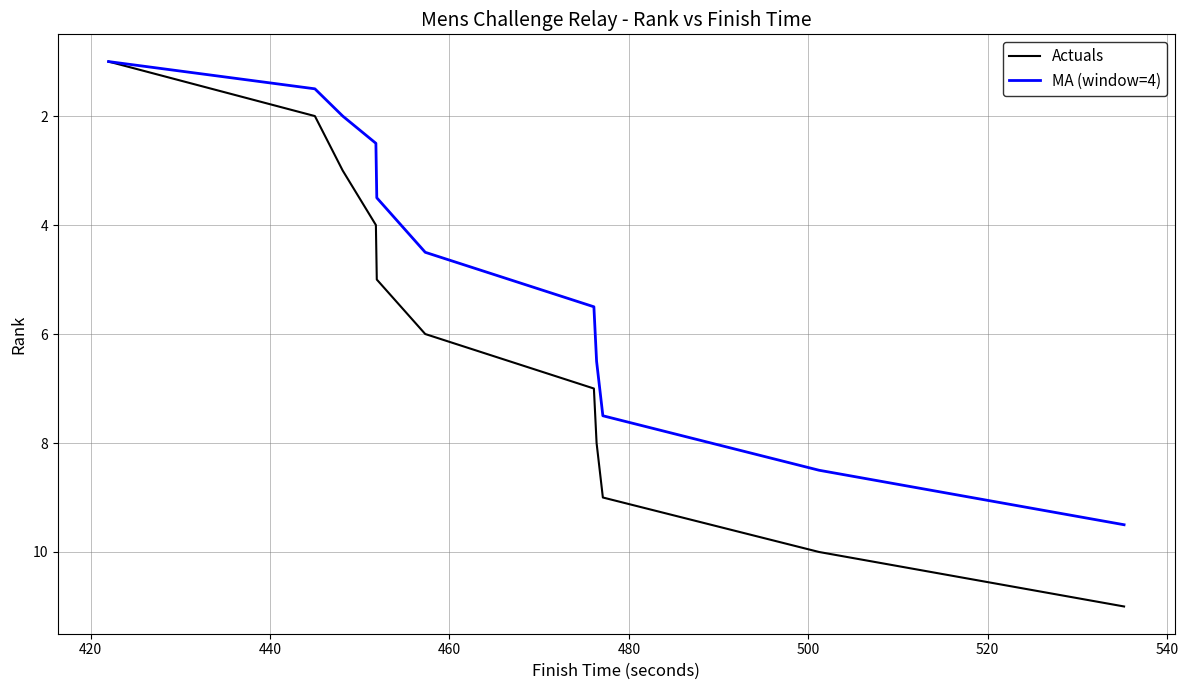

Which series has the widest spread of values?

Actuals